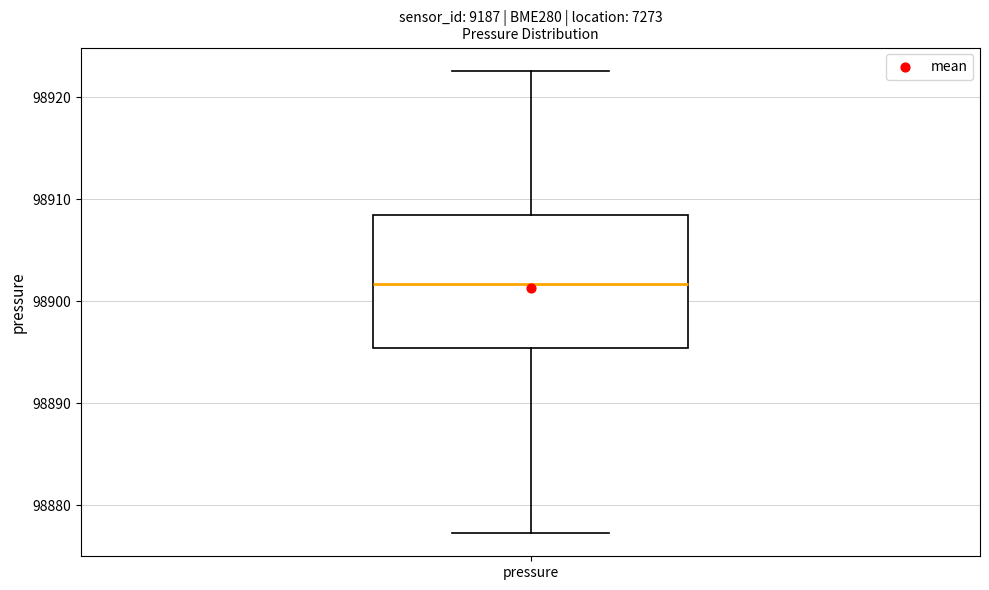

Transcribe this box plot: give where the median line is, the range the box spans, and where the two whiskers end, as read against the y-axis. The values are not printed on the chart, so give them approximately, as read against the axis.

median 98902, box 98895 to 98908, whiskers 98877 to 98923